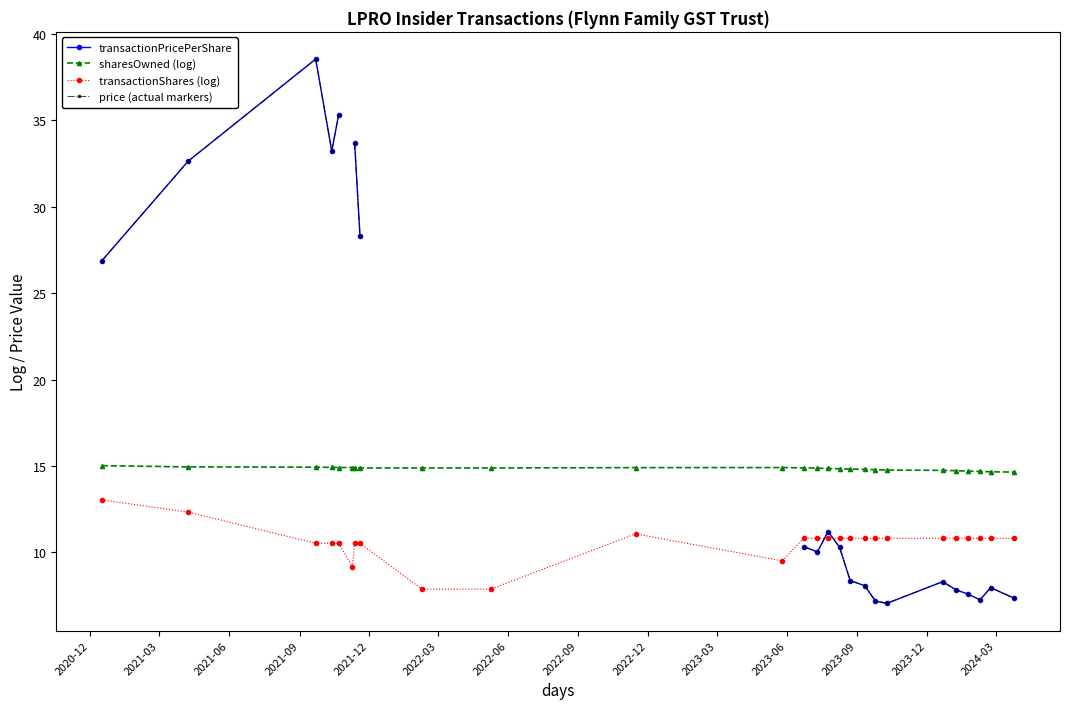

What is the lowest value of the transactionShares (log) series?

7.9